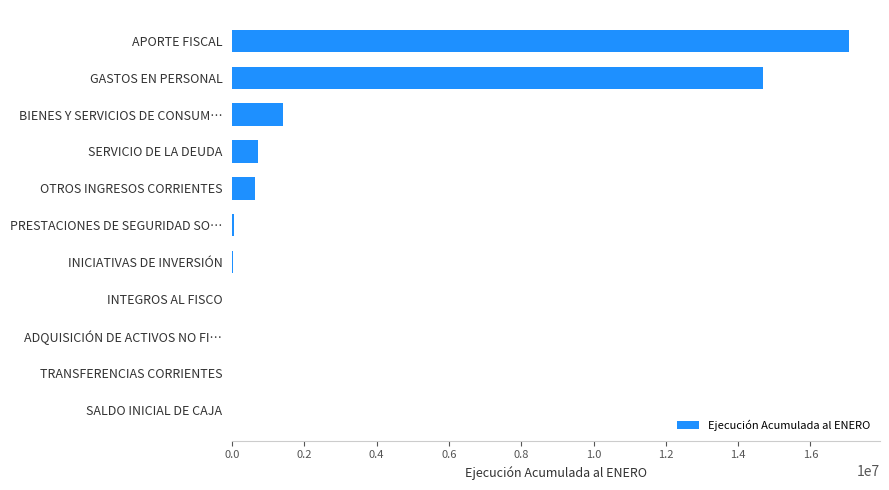

The chart shows a value of 11662690 at APORTE FISCAL. True or false?

False